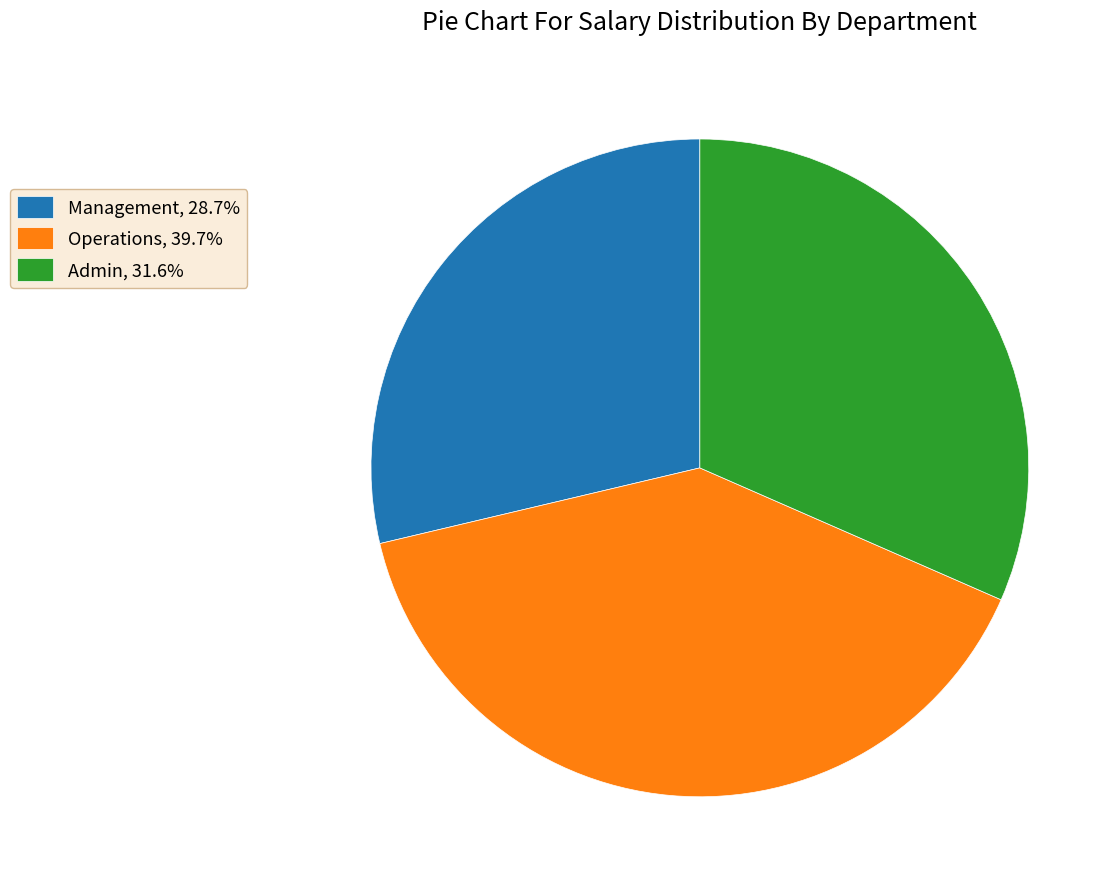

Is there any slice that represents more than half of the pie?

No